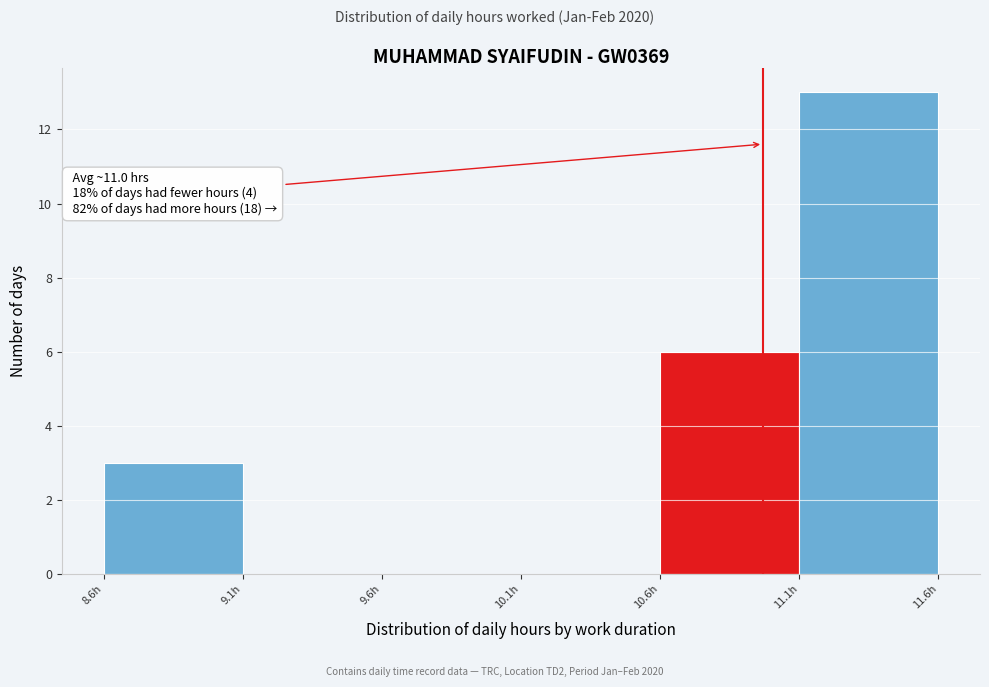

Which range on the x-axis has the tallest bar?

11.13 to 11.63